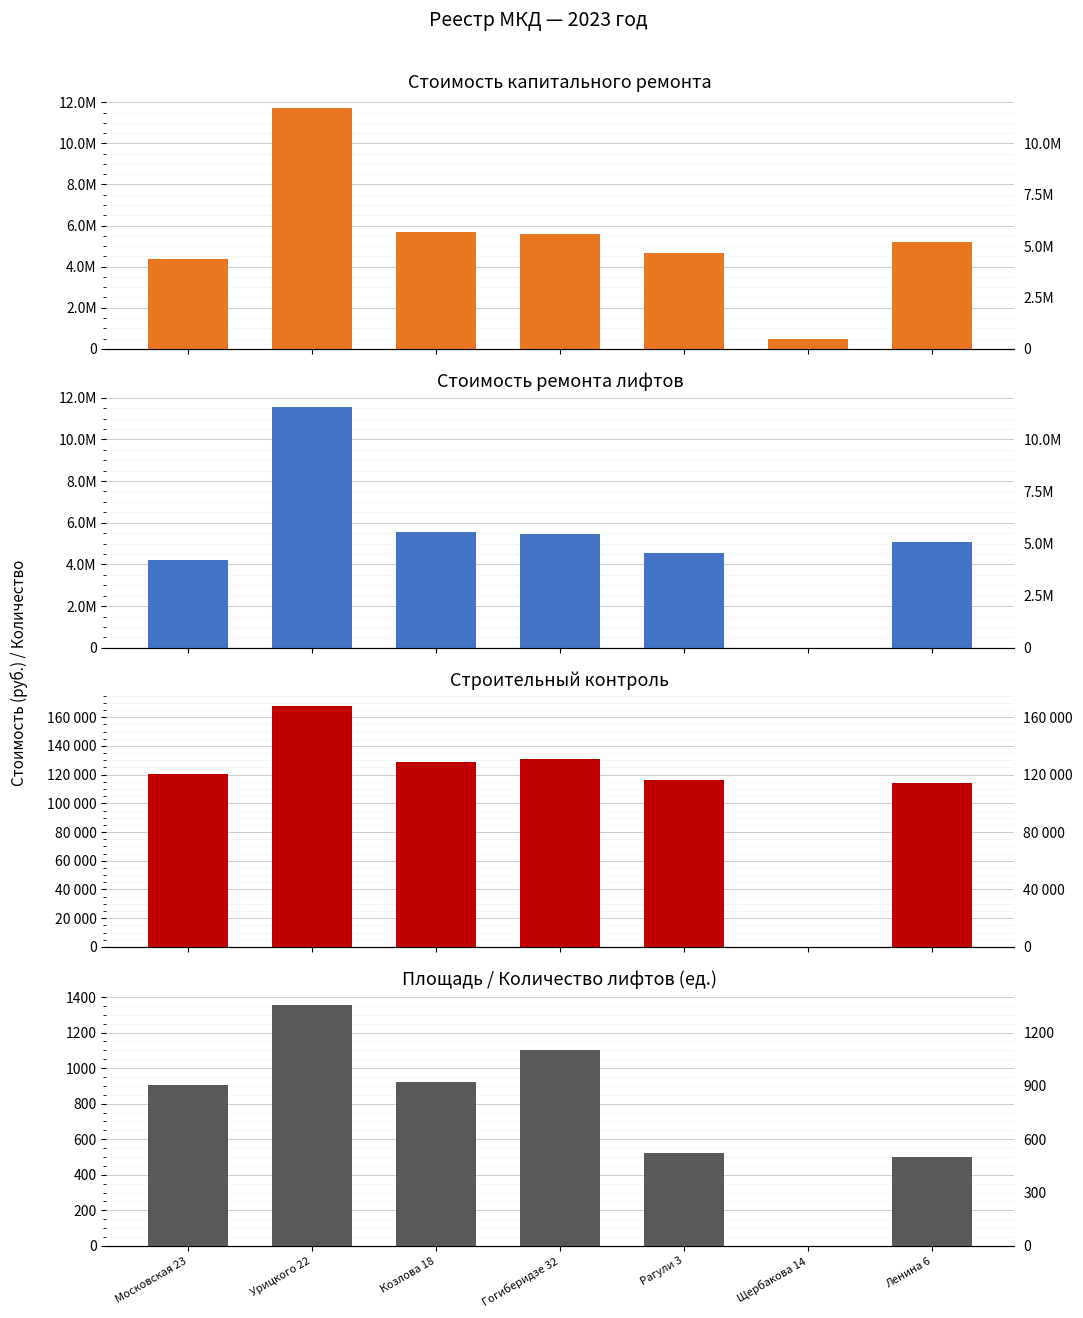

What value does the Стоимость ремонта лифтов (руб.) series have at Московская 23?

4235974.8